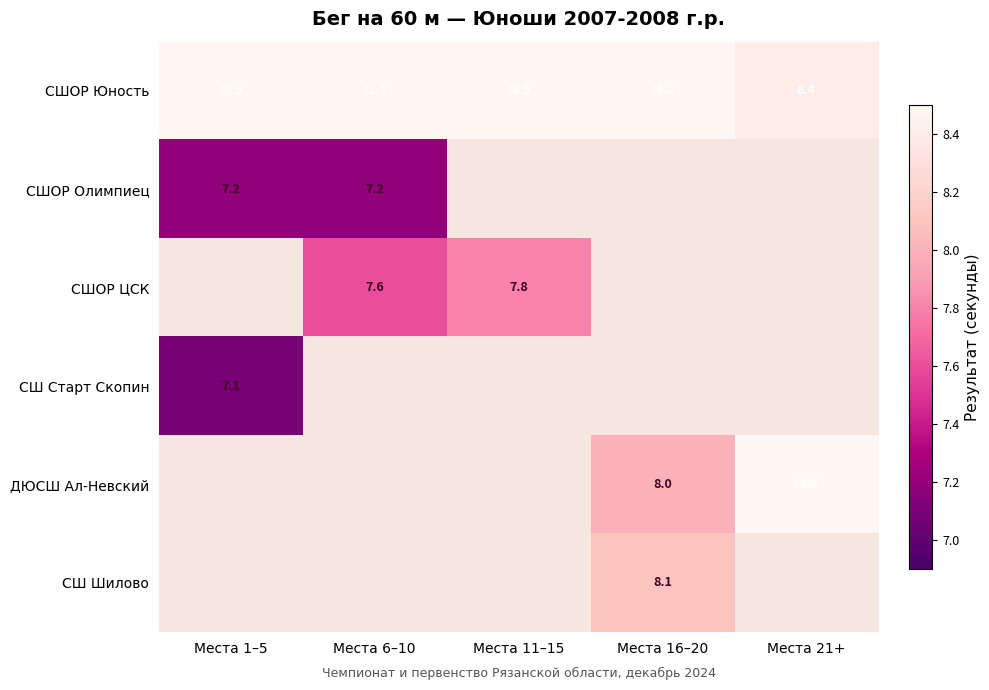

The СШОР Юность series shows 35.4 at Места 1–5. True or false?

False